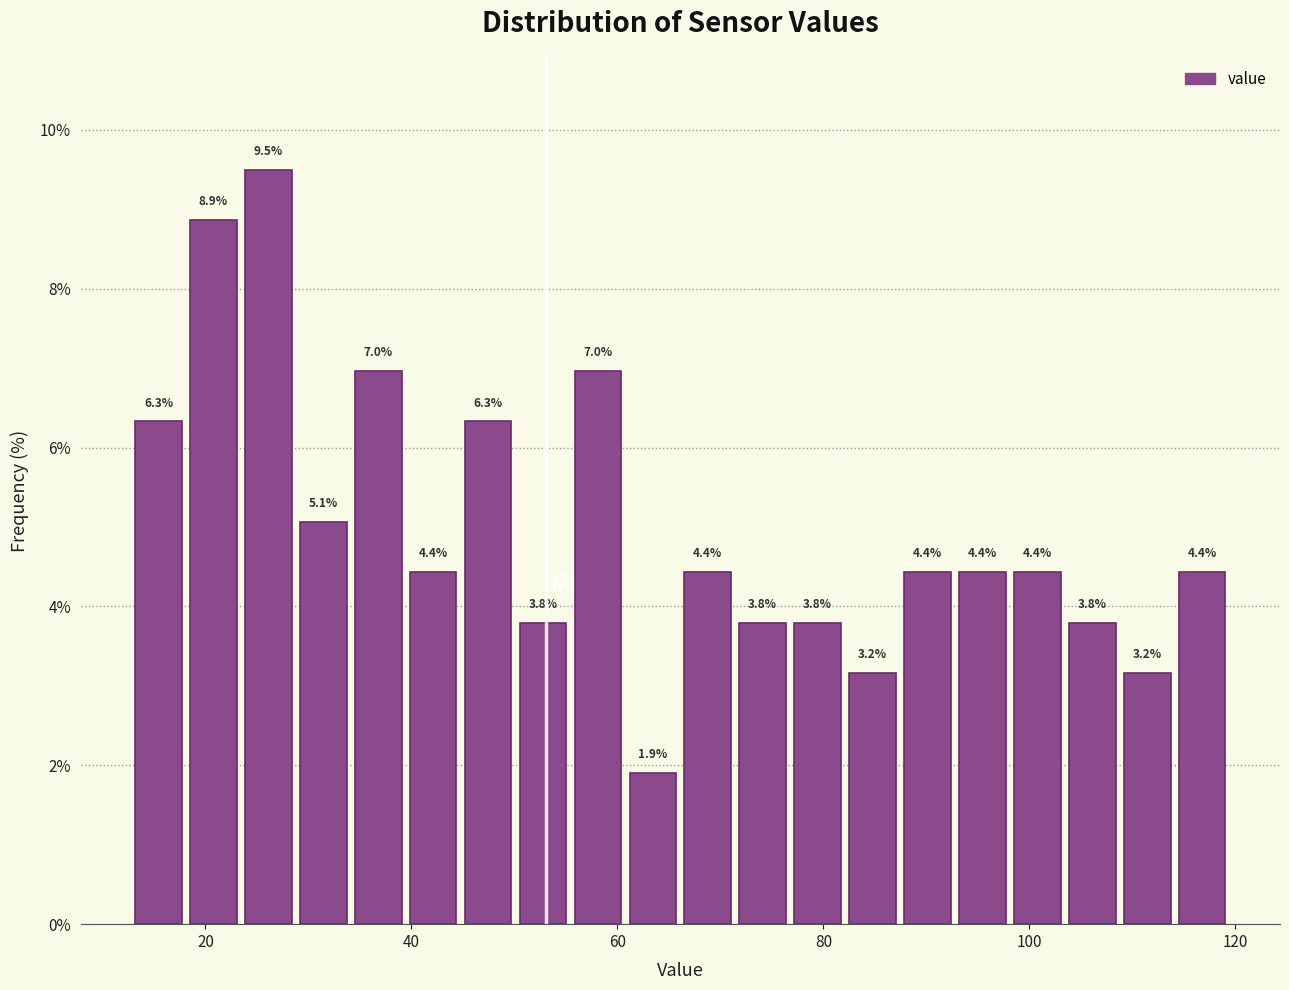

Read against the x-axis, roughly where is the centre of the tallest bar?

26